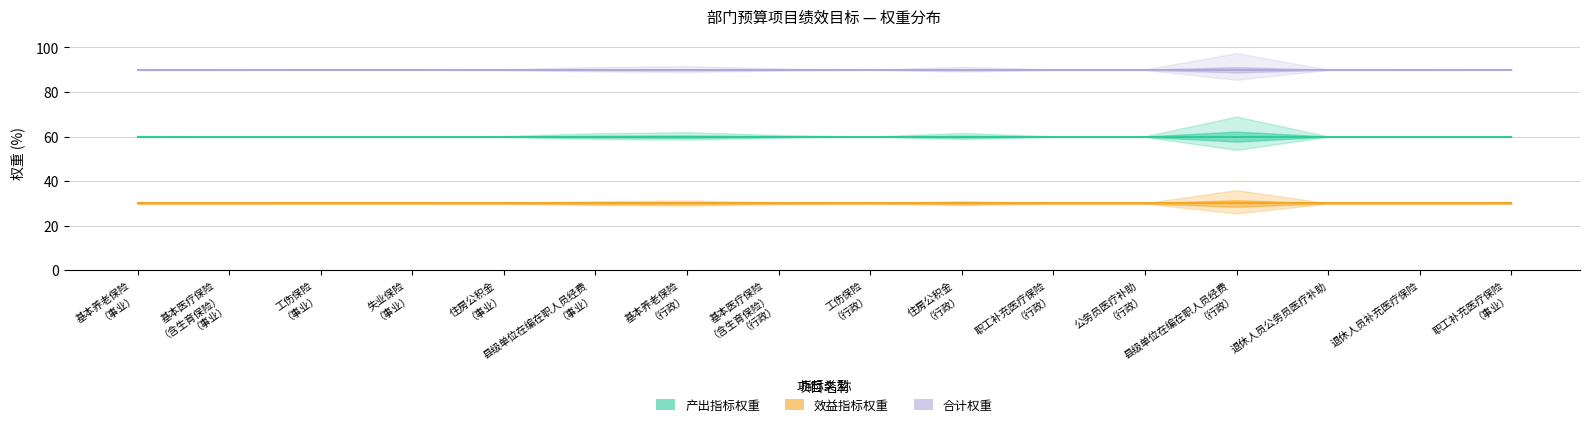

What is the sum of the 产出指标权重 values at 基本医疗保险（含生育保险）（行政） and 工伤保险（行政）?

120